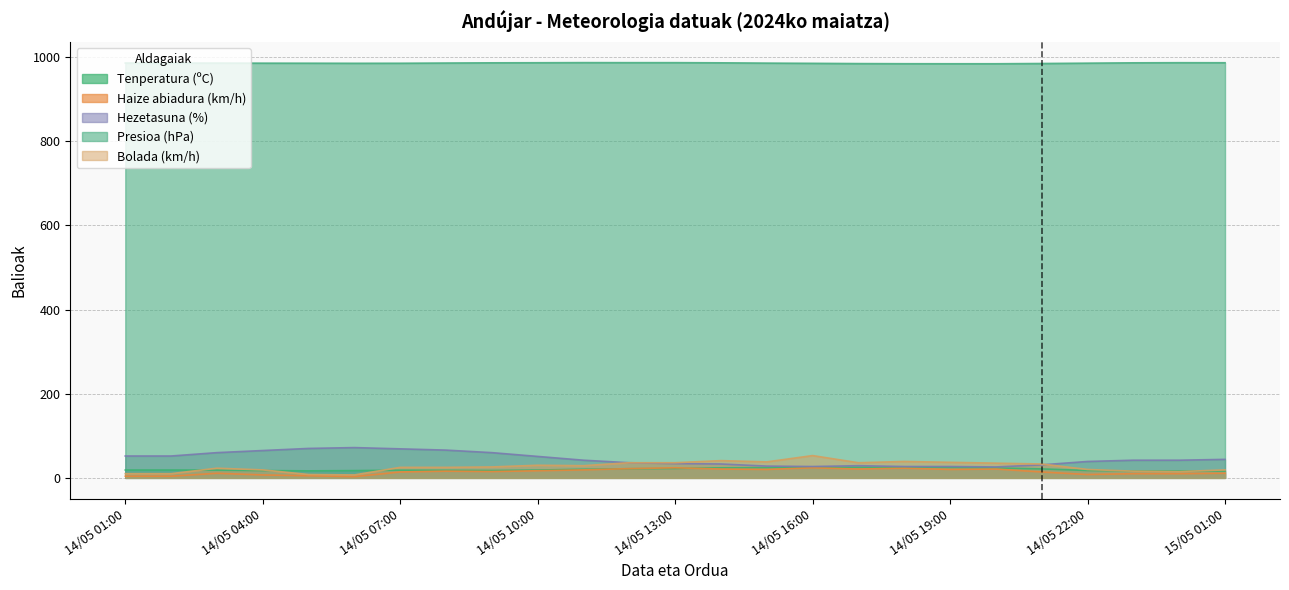

Is it true that Bolada (km/h) equals 10.6 at 14/05 19:00?

False